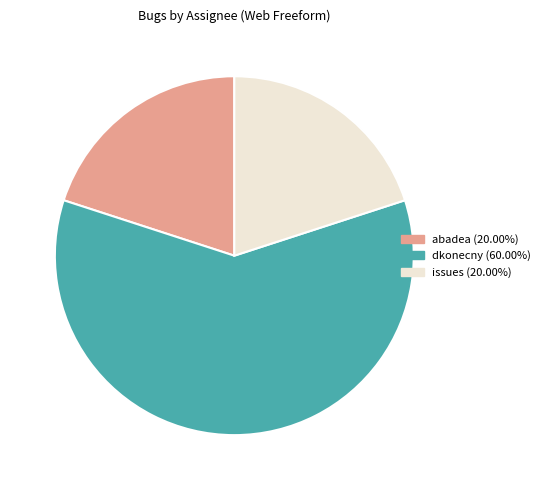

How many segments does this pie chart have?

3